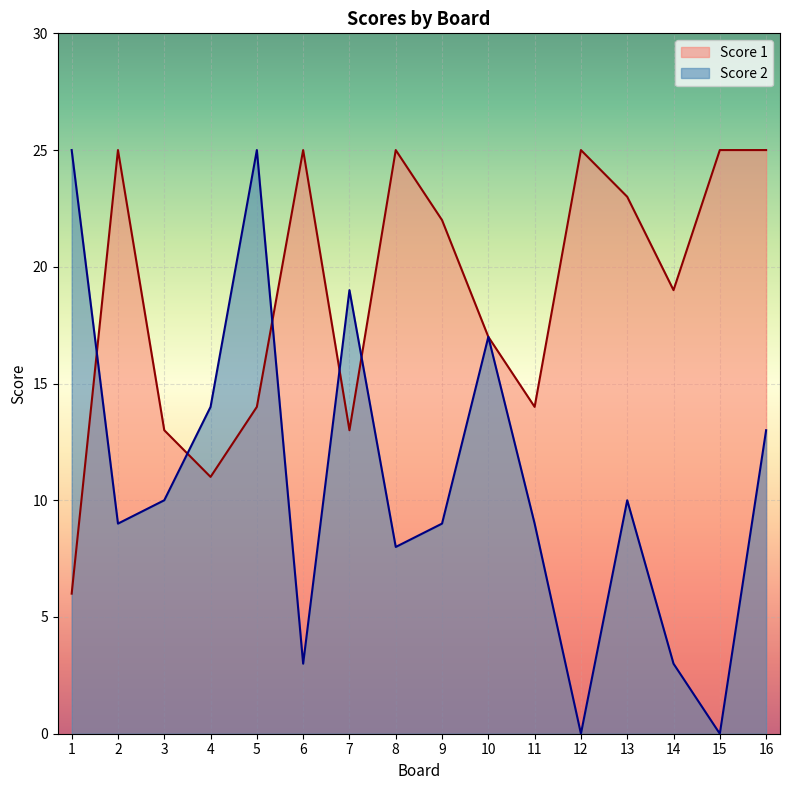

After their last crossing, which series has the higher values: Score 1 or Score 2?

Score 1